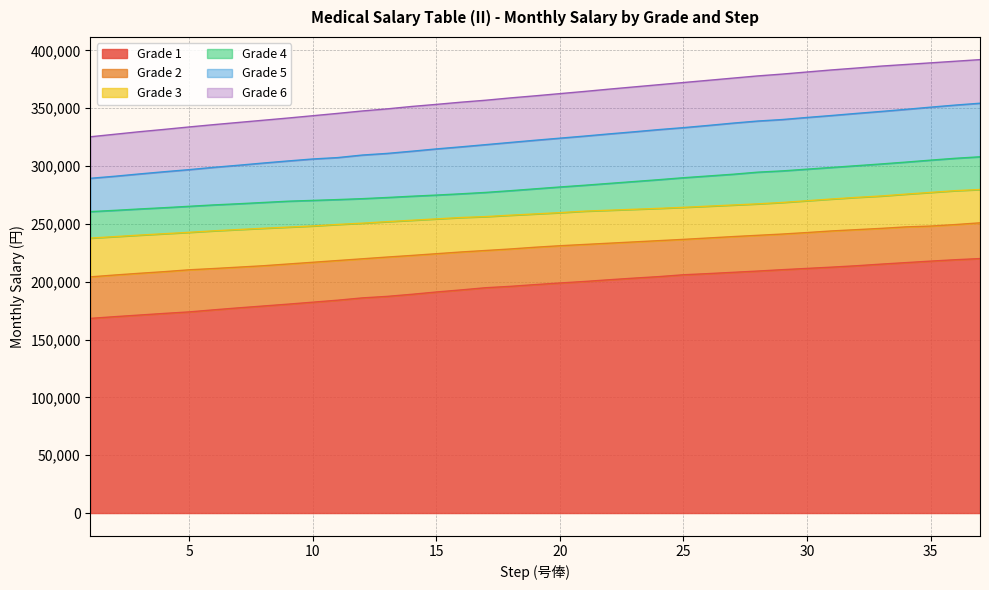

How many categories are shown in the chart?

37